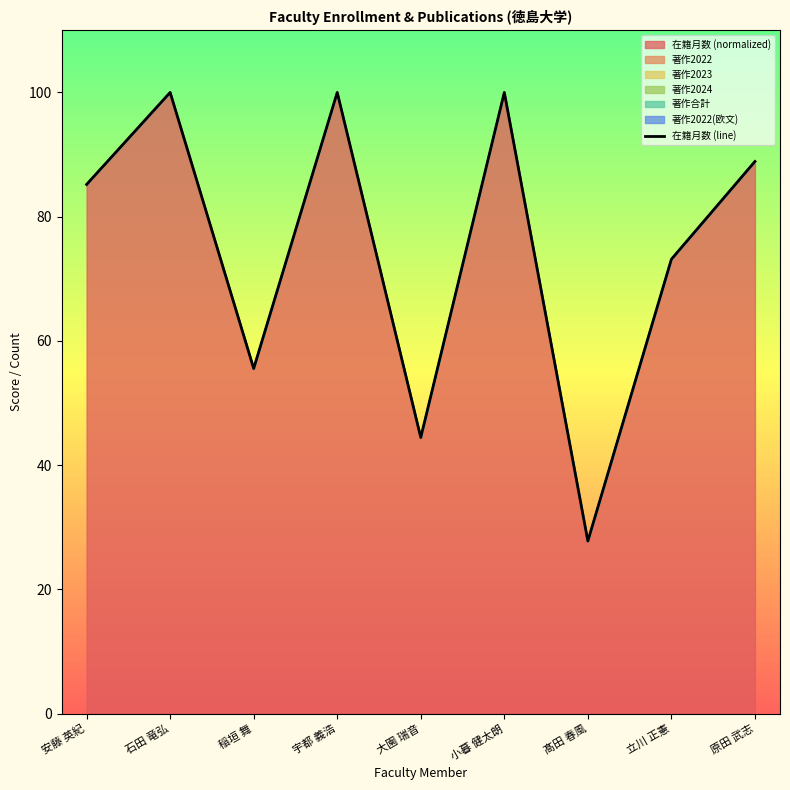

What position from the left is 石田 竜弘?

2